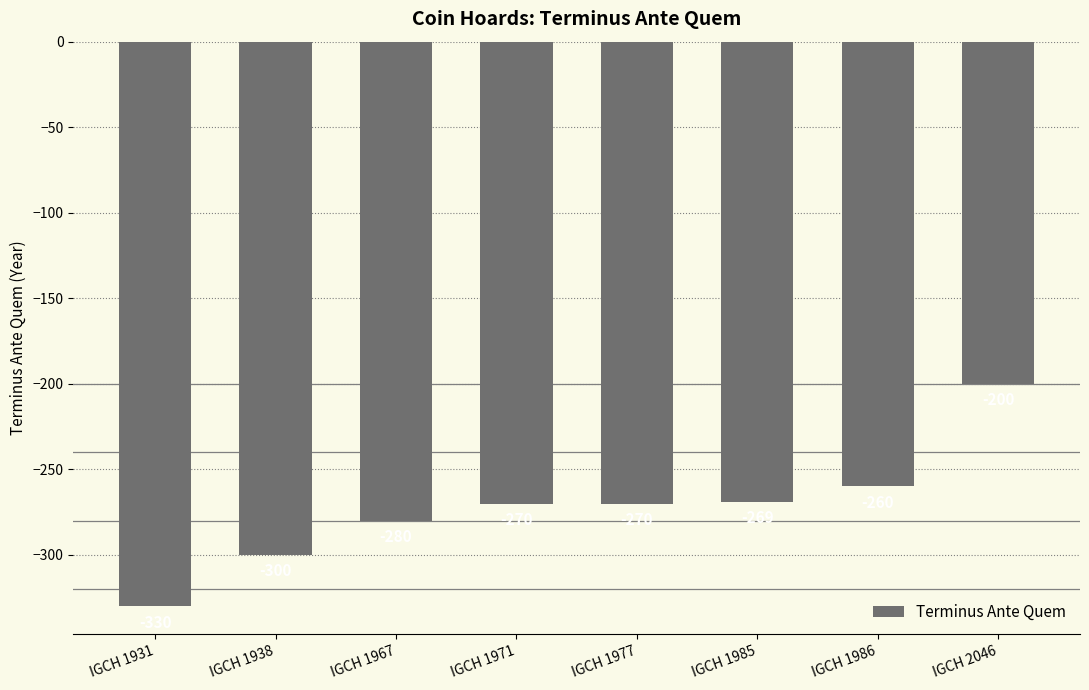

Which category has the highest value across all series?

IGCH 2046